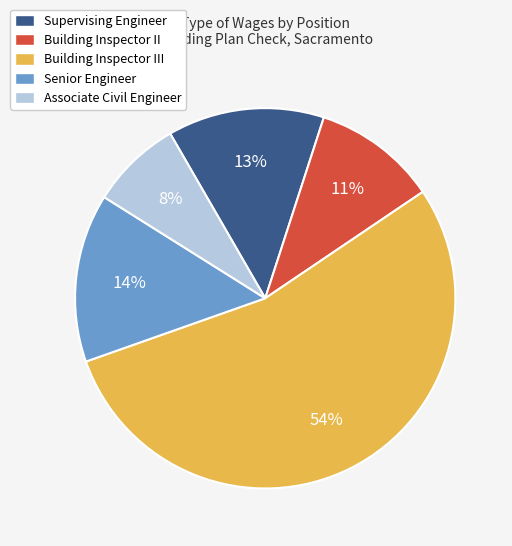

What percentage is the Building Inspector III slice, to the nearest percent?

54%